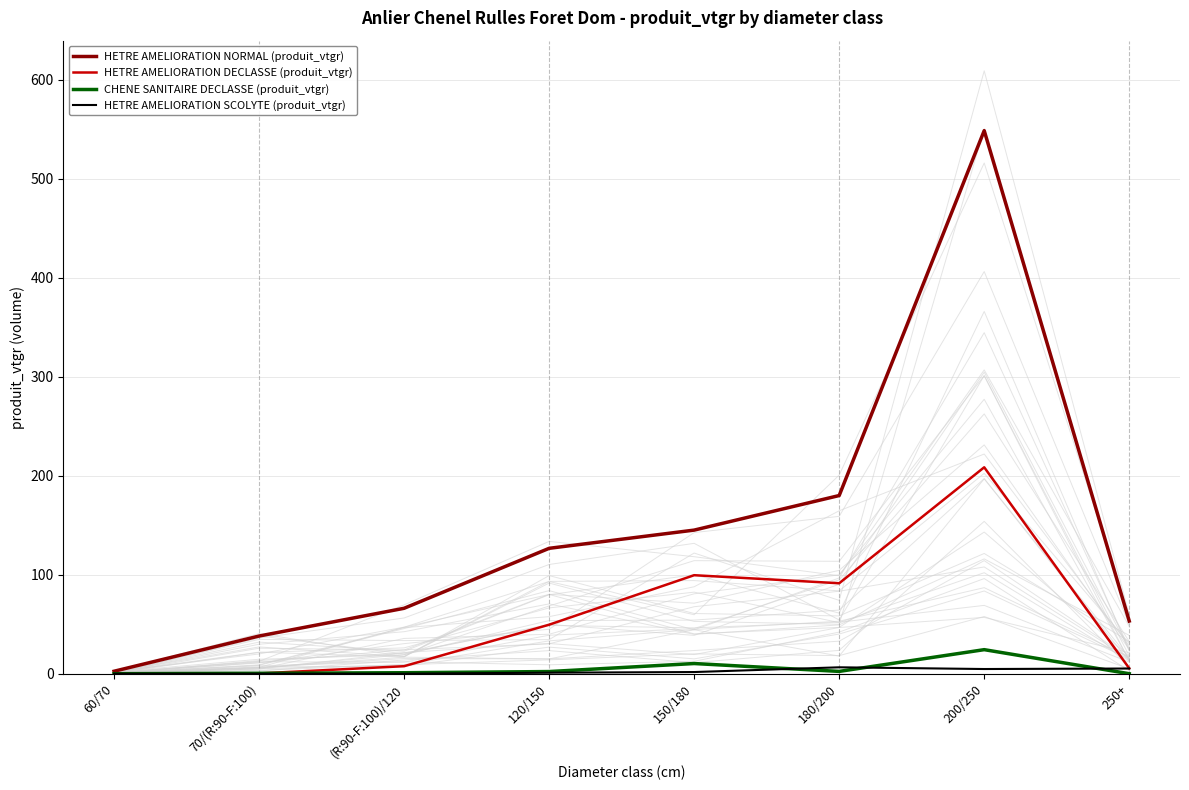

Between 60/70 and 250+, which is larger?

250+